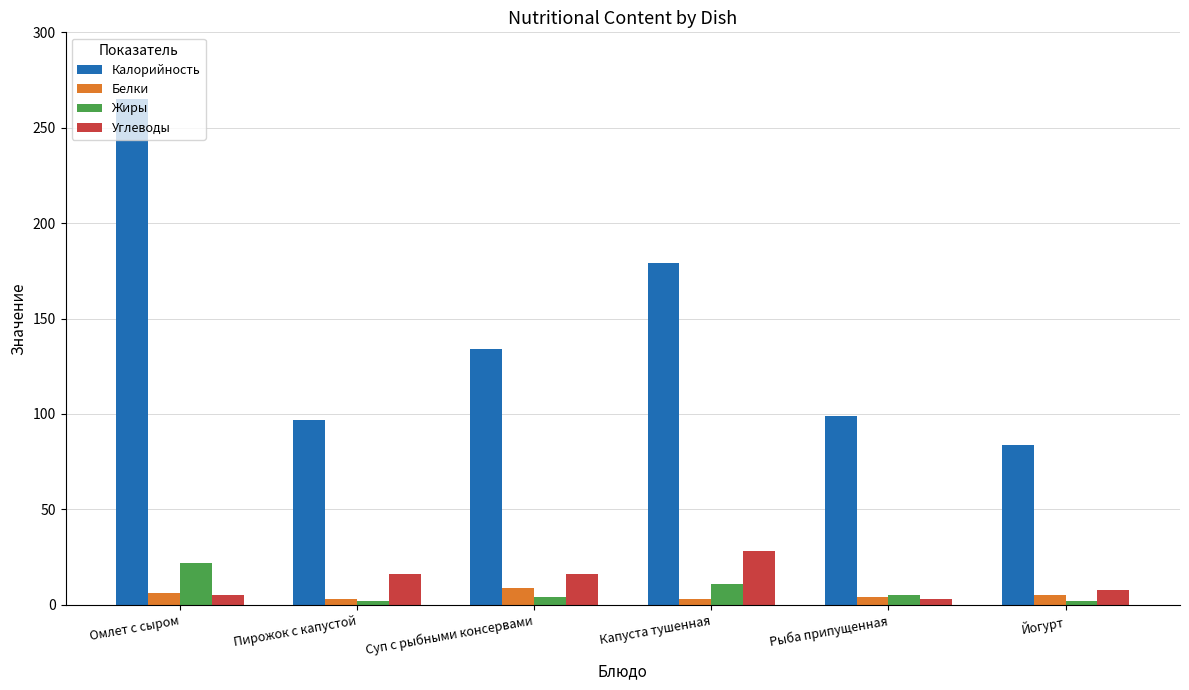

Which series has the largest range (max minus min)?

Калорийность